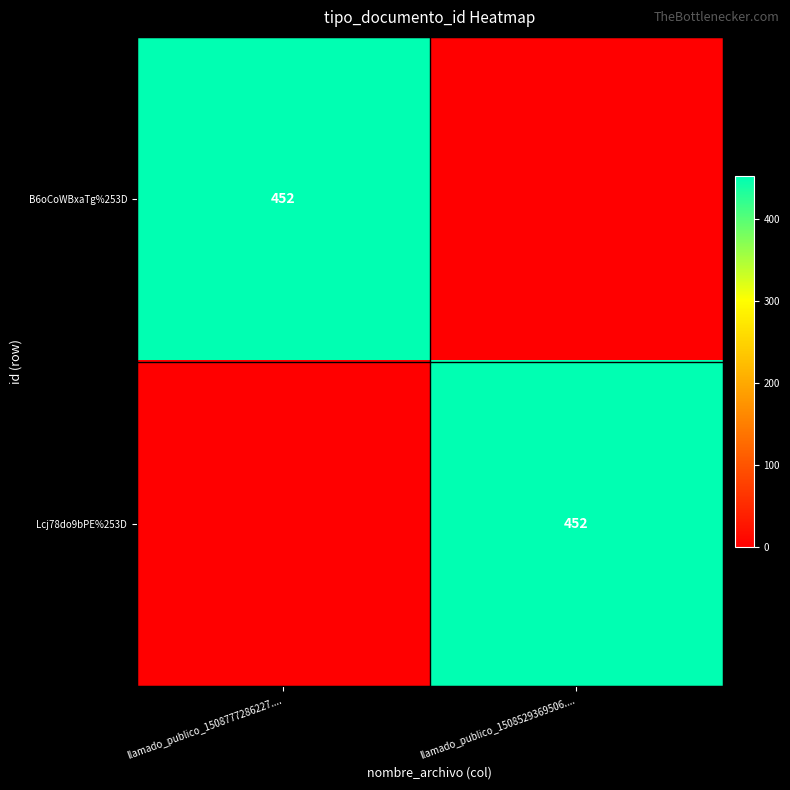

Is it true that B6oCoWBxaTg%253D equals 452 at llamado_publico_1508777286227....?

True